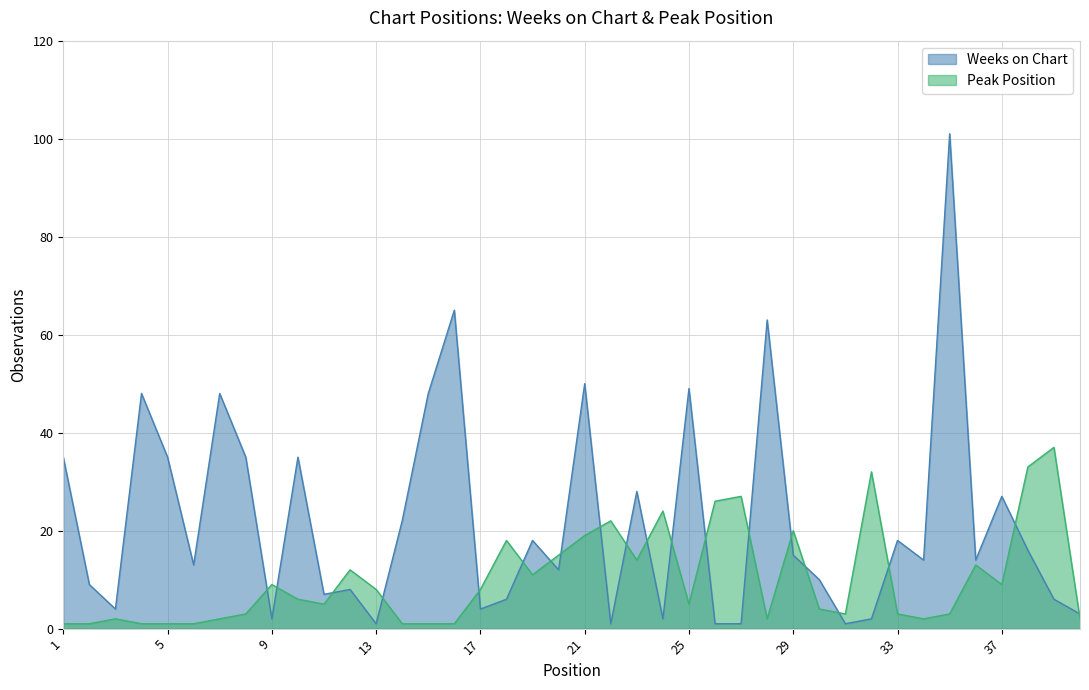

Which series has the largest range (max minus min)?

Weeks on Chart